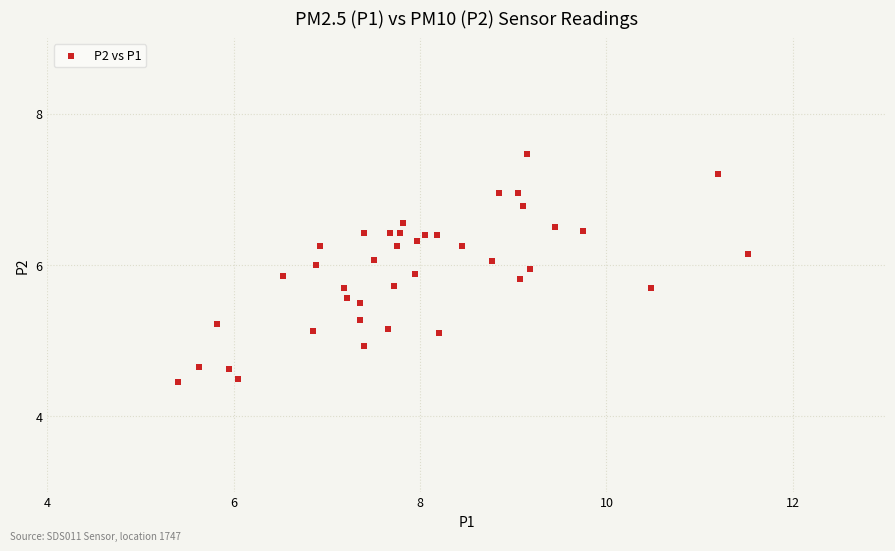

What is the range of X values (max minus min)?

6.1